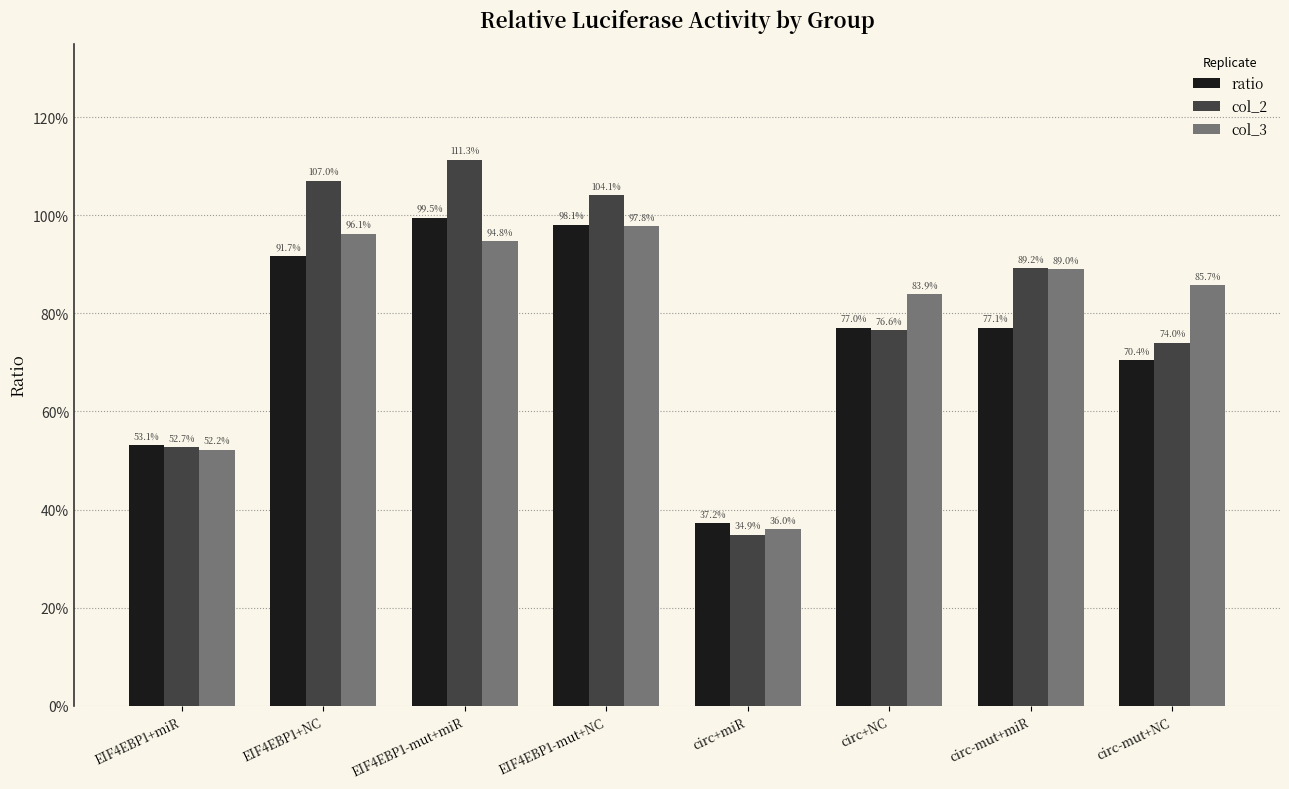

What is the sum of all ratio values?

6.0